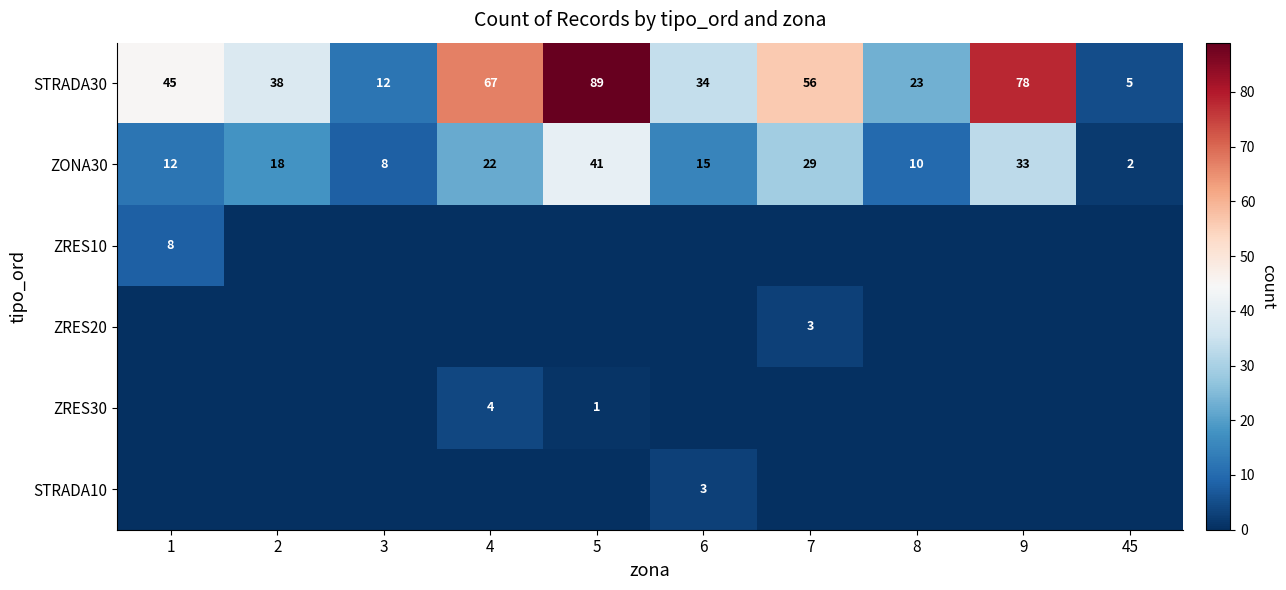

True or false: ZONA30 has a value of 14 at 3.

False